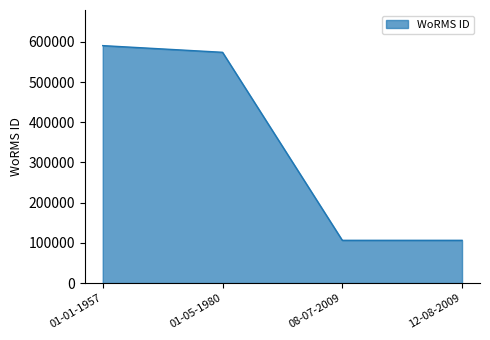

Which has a higher value, 08-07-2009 or 01-01-1957?

01-01-1957